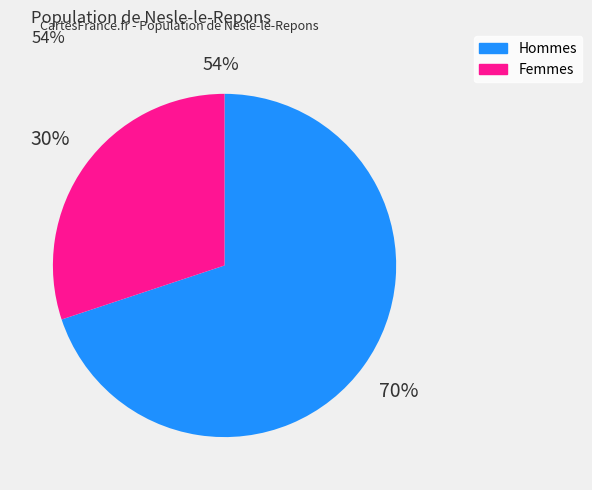

Which has a higher value, Hommes or Femmes?

Hommes